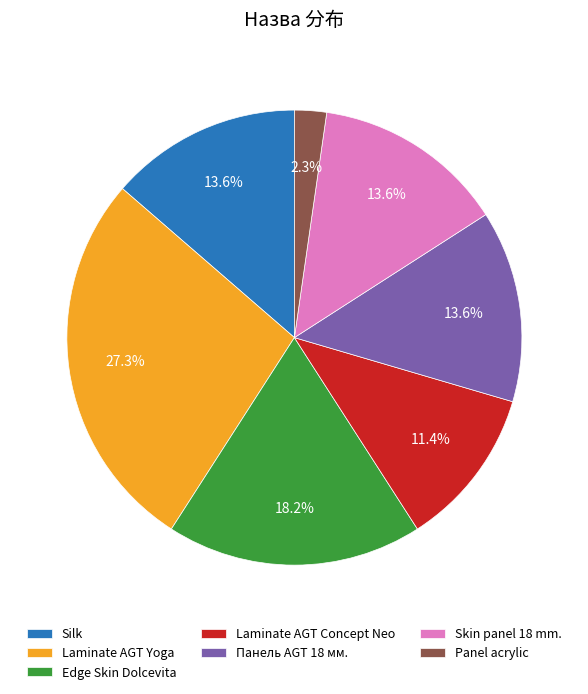

Which category has the biggest portion of the pie?

Laminate AGT Yoga